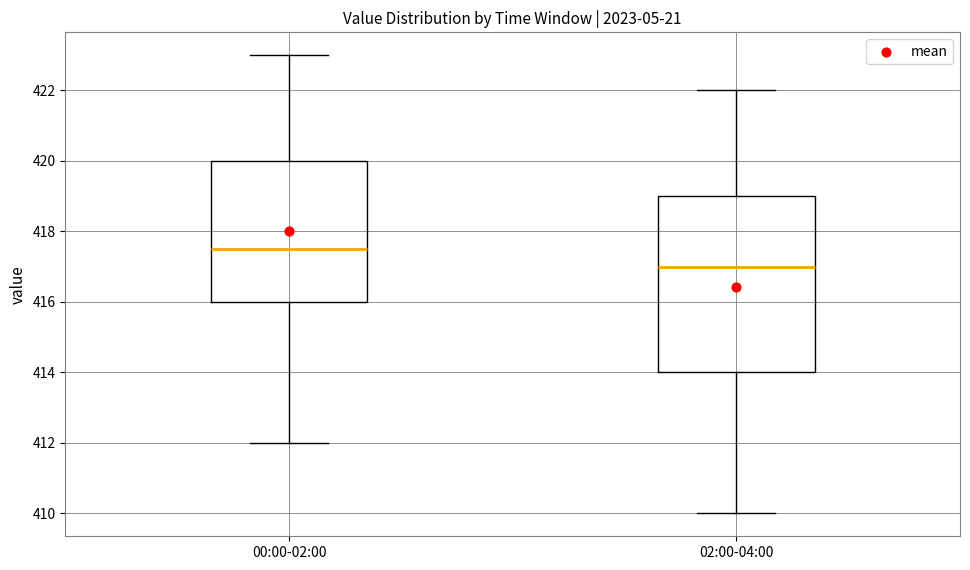

Which box is the tallest, from its lower edge to its upper edge?

02:00-04:00